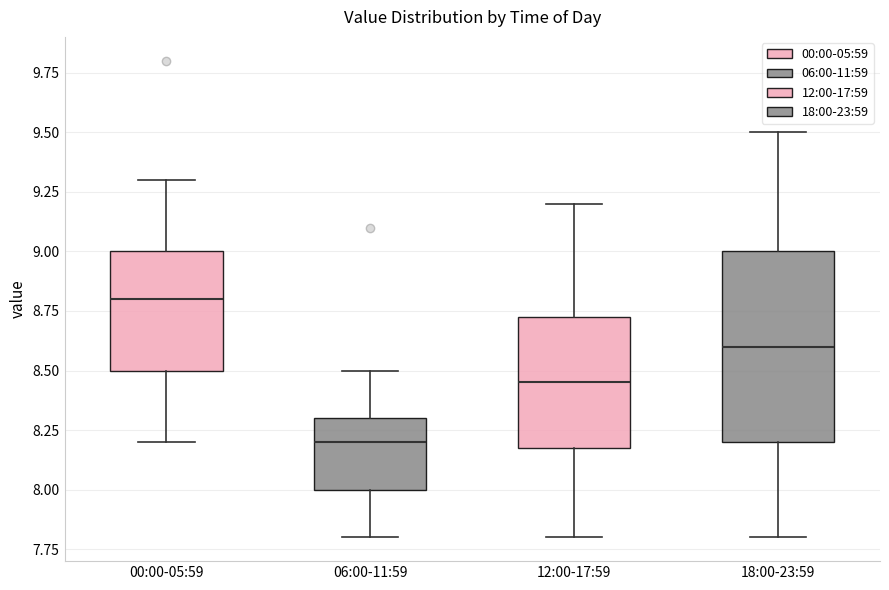

Which box has the highest median line?

00:00-05:59